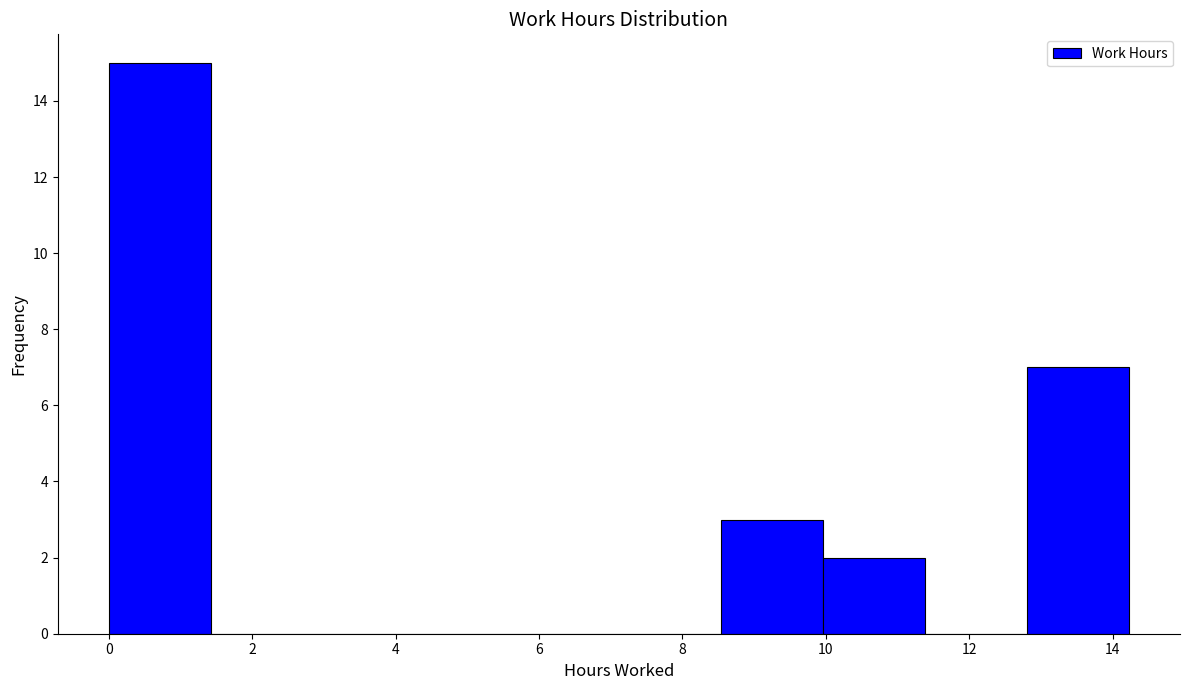

Reading left to right, list every bar in this chart as the range it spans on the x-axis followed by its height. Neither the bar edges nor the heights are printed on the chart, so give them approximately, as read against the axes.

0.0 to 1.4: 15
1.4 to 2.8: 0
2.8 to 4.2: 0
4.2 to 5.6: 0
5.6 to 7.2: 0
7.2 to 8.6: 0
8.6 to 10.0: 3
10.0 to 11.4: 2
11.4 to 12.8: 0
12.8 to 14.2: 7